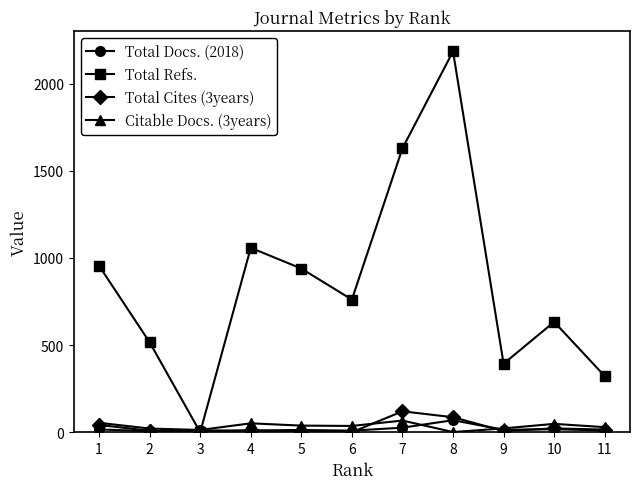

Is it true that Total Docs. (2018) equals 16 at 1?

True